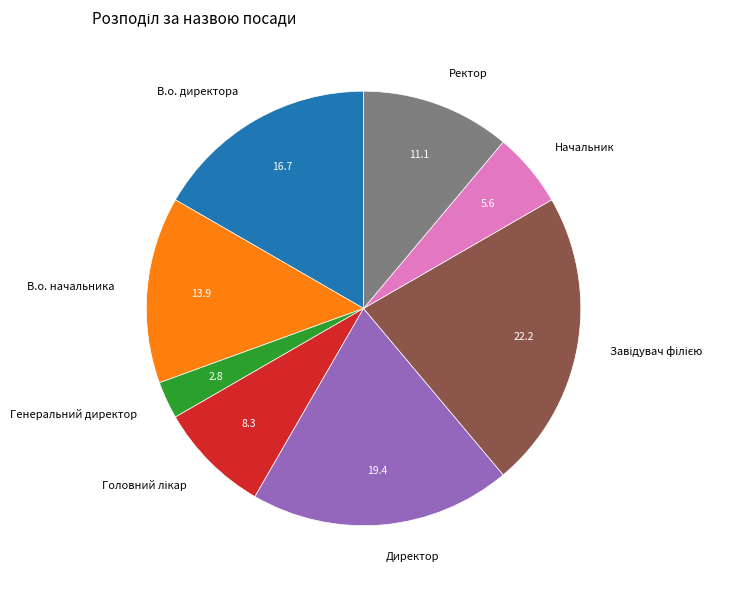

Does any single category account for the majority?

No